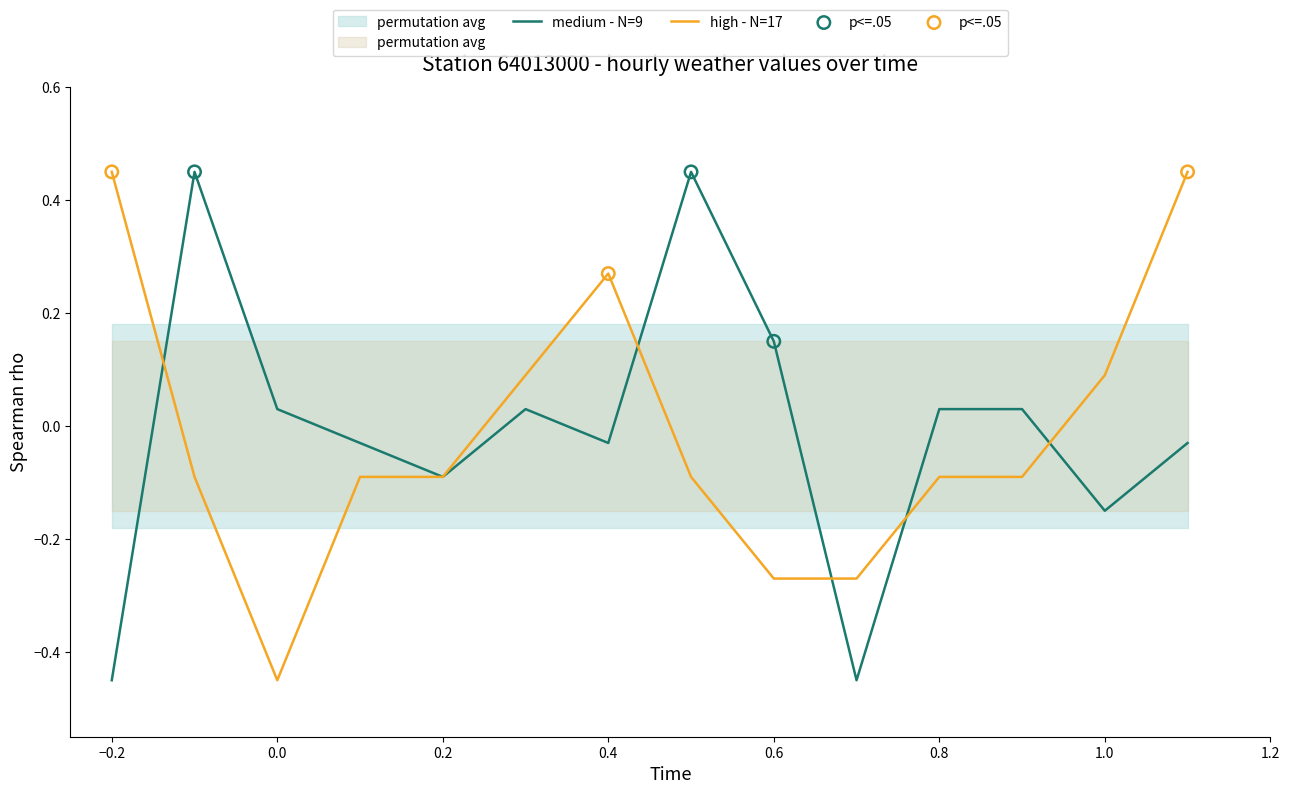

The high - N=17 series shows 0.1 at 1.0. True or false?

True